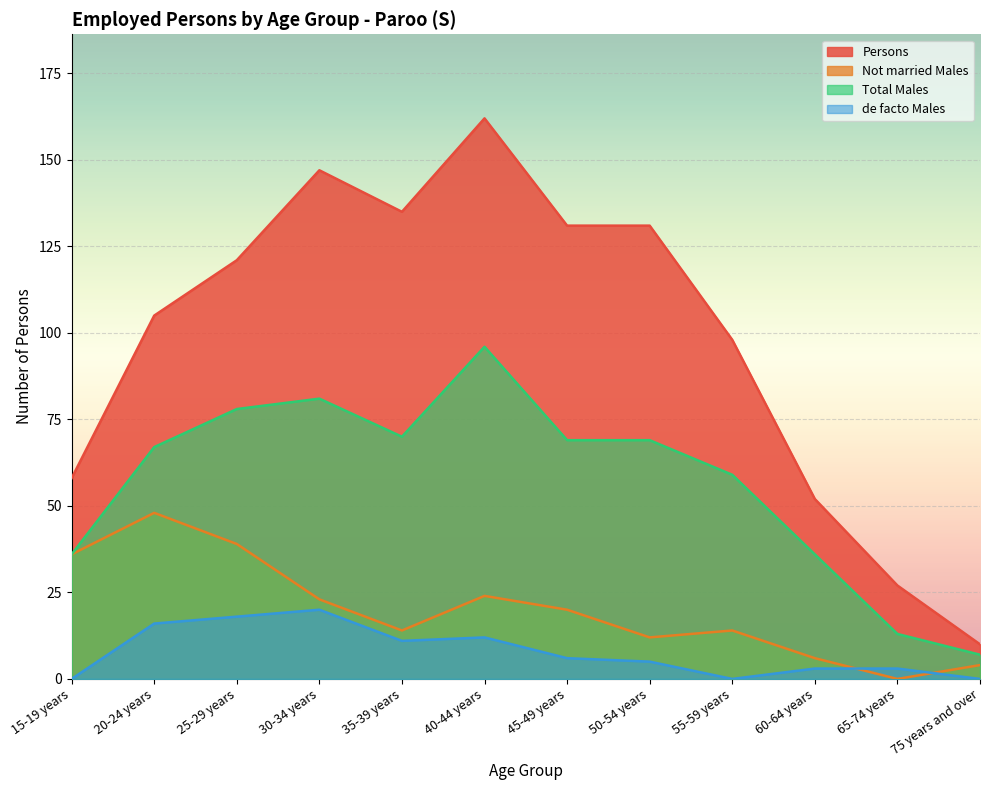

At how many categories does at least one series exceed 19?

11